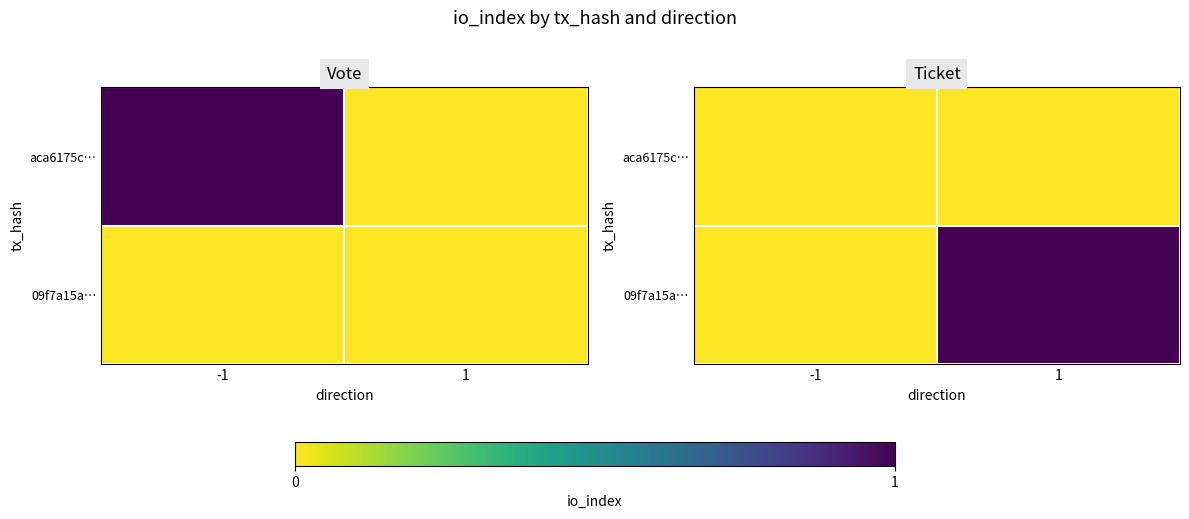

Which has a higher value, 1 or -1?

1